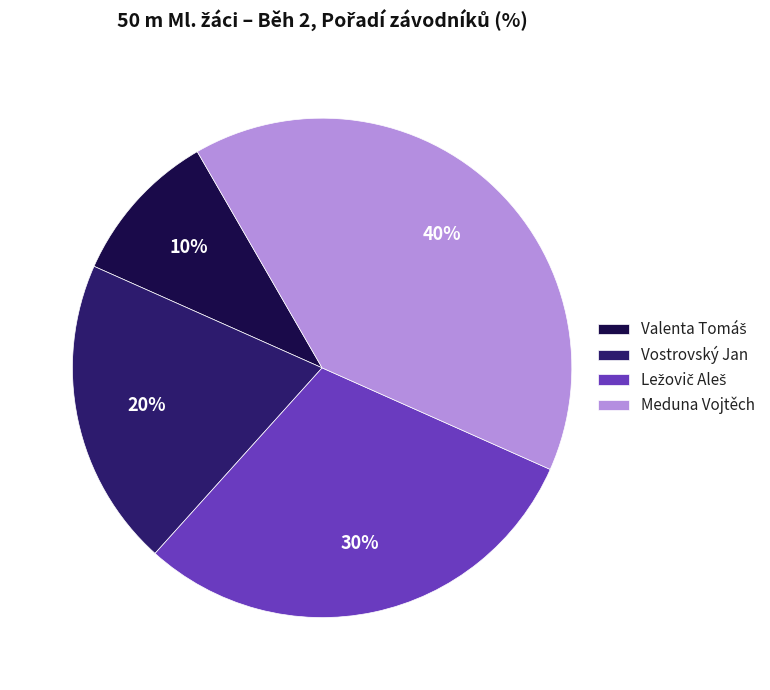

To the nearest percent, what portion does Meduna Vojtěch represent?

40%